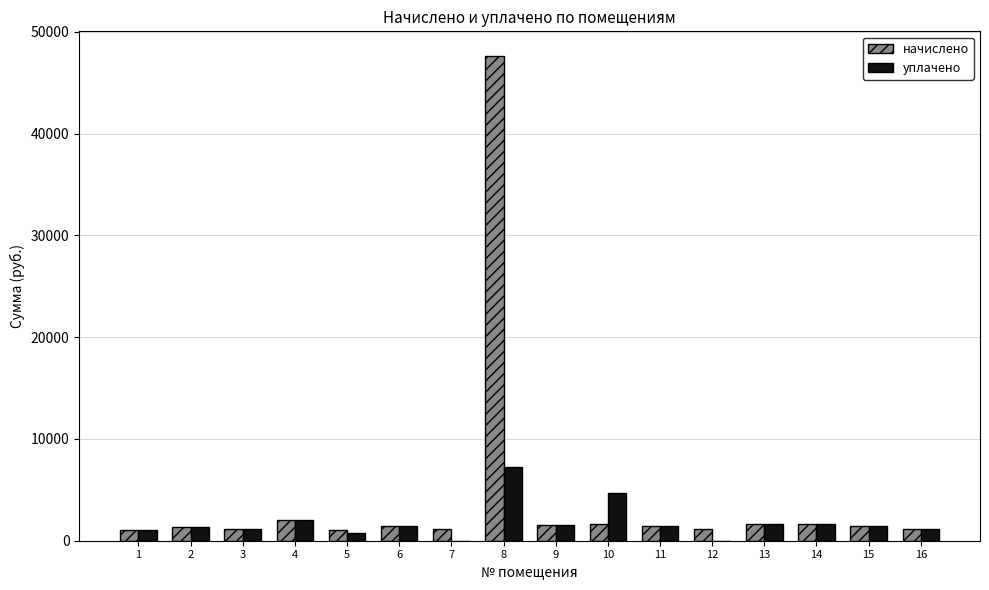

True or false: начислено has a value of 1613.0 at 14.

True